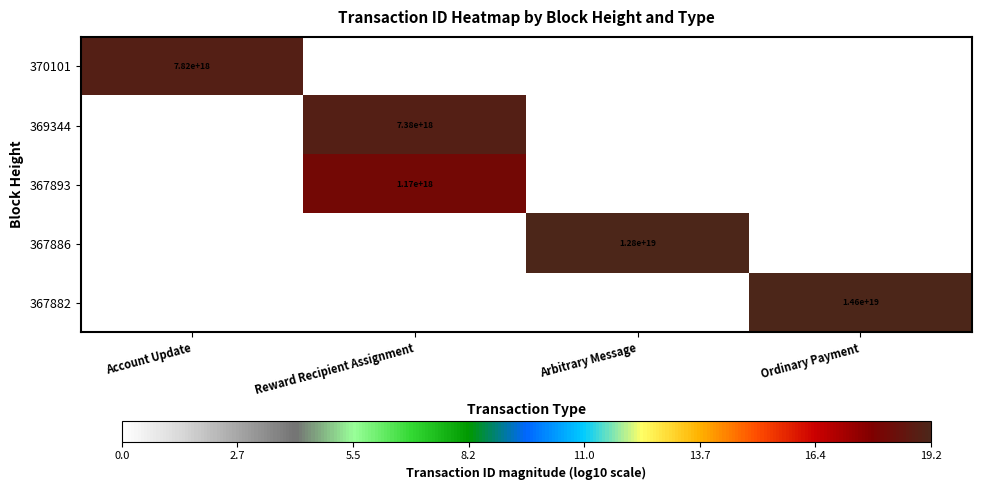

Is it true that 367886 equals 7862795618314925056 at Arbitrary Message?

False